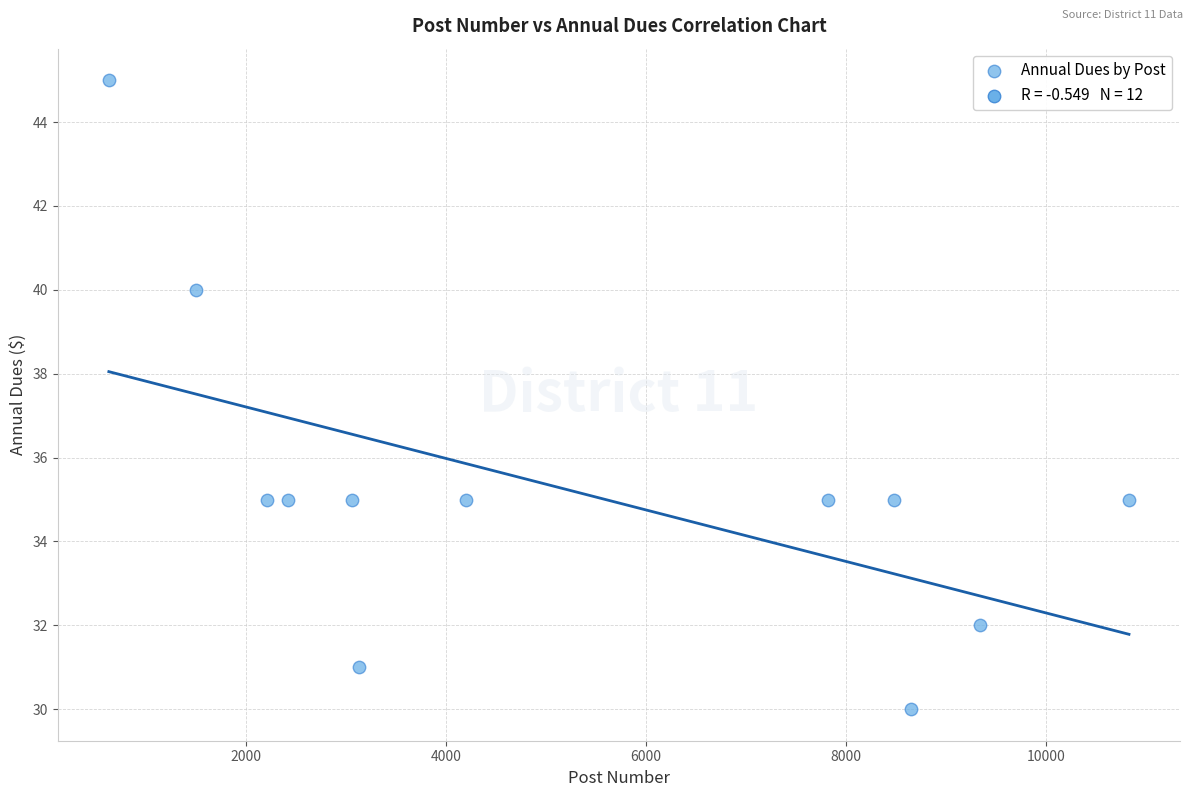

What is the range of Y values (max minus min)?

15